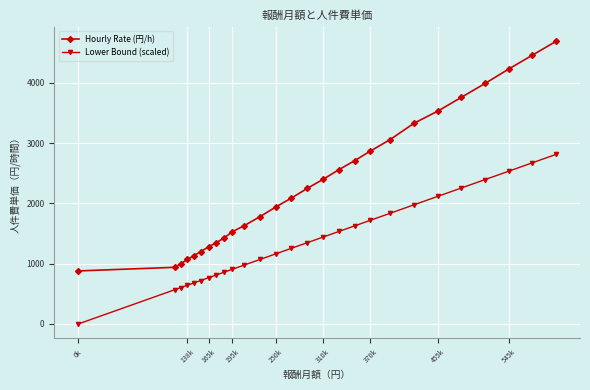

True or false: Lower Bound (scaled) and Hourly Rate (円/h) cross at least once.

False